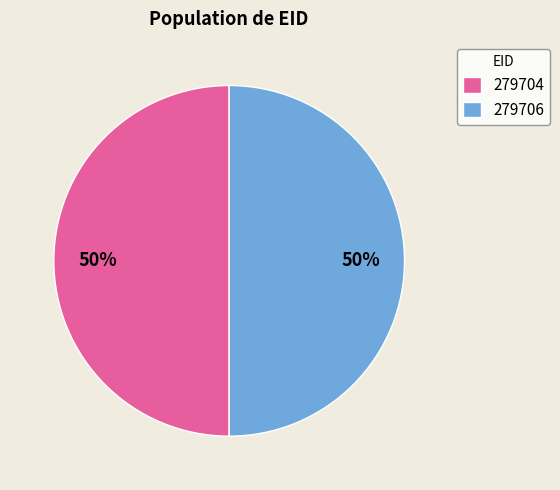

To the nearest percent, what percentage of the pie is 279706?

50%